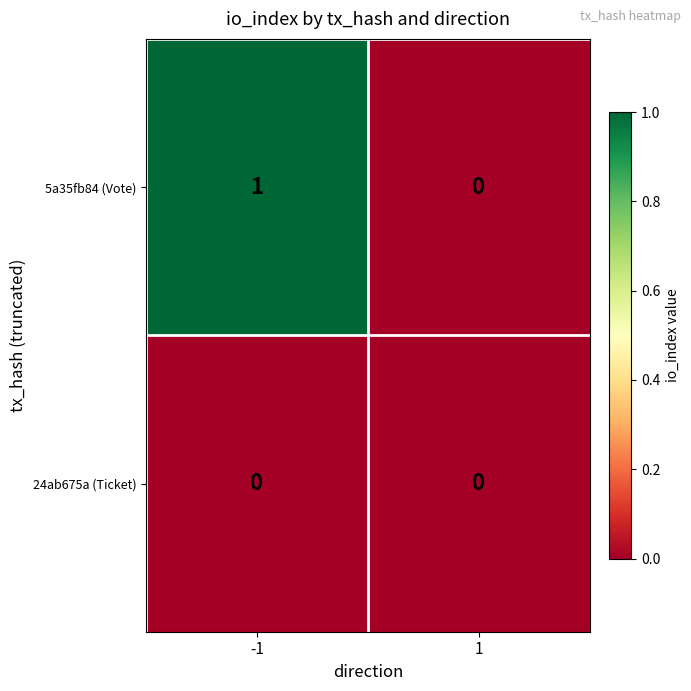

The value of 24ab675a (Ticket) at 1 is 0. True or false?

True